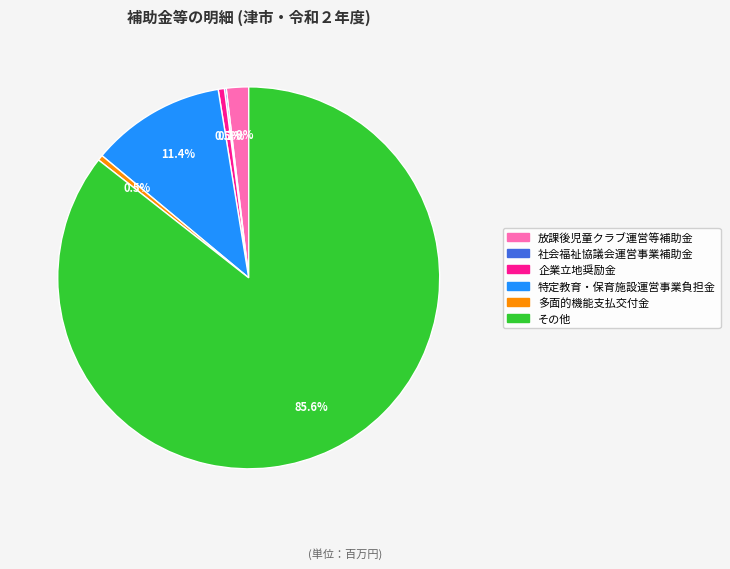

Which category has the biggest portion of the pie?

その他